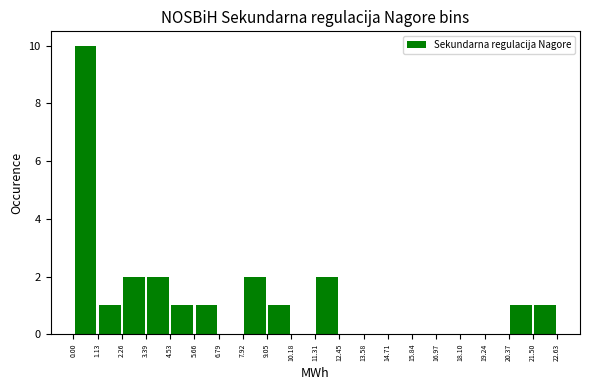

Reading left to right, list every bar in this chart as the range it spans on the x-axis followed by its height. The values are not printed on the chart, so give them approximately, as read against the axis.

0.00 to 1.13: 10
1.13 to 2.26: 1
2.26 to 3.39: 2
3.39 to 4.53: 2
4.53 to 5.66: 1
5.66 to 6.79: 1
6.79 to 7.92: 0
7.92 to 9.05: 2
9.05 to 10.18: 1
10.18 to 11.31: 0
11.31 to 12.45: 2
12.45 to 13.58: 0
13.58 to 14.71: 0
14.71 to 15.84: 0
15.84 to 16.97: 0
16.97 to 18.10: 0
18.10 to 19.24: 0
19.24 to 20.37: 0
20.37 to 21.50: 1
21.50 to 22.63: 1